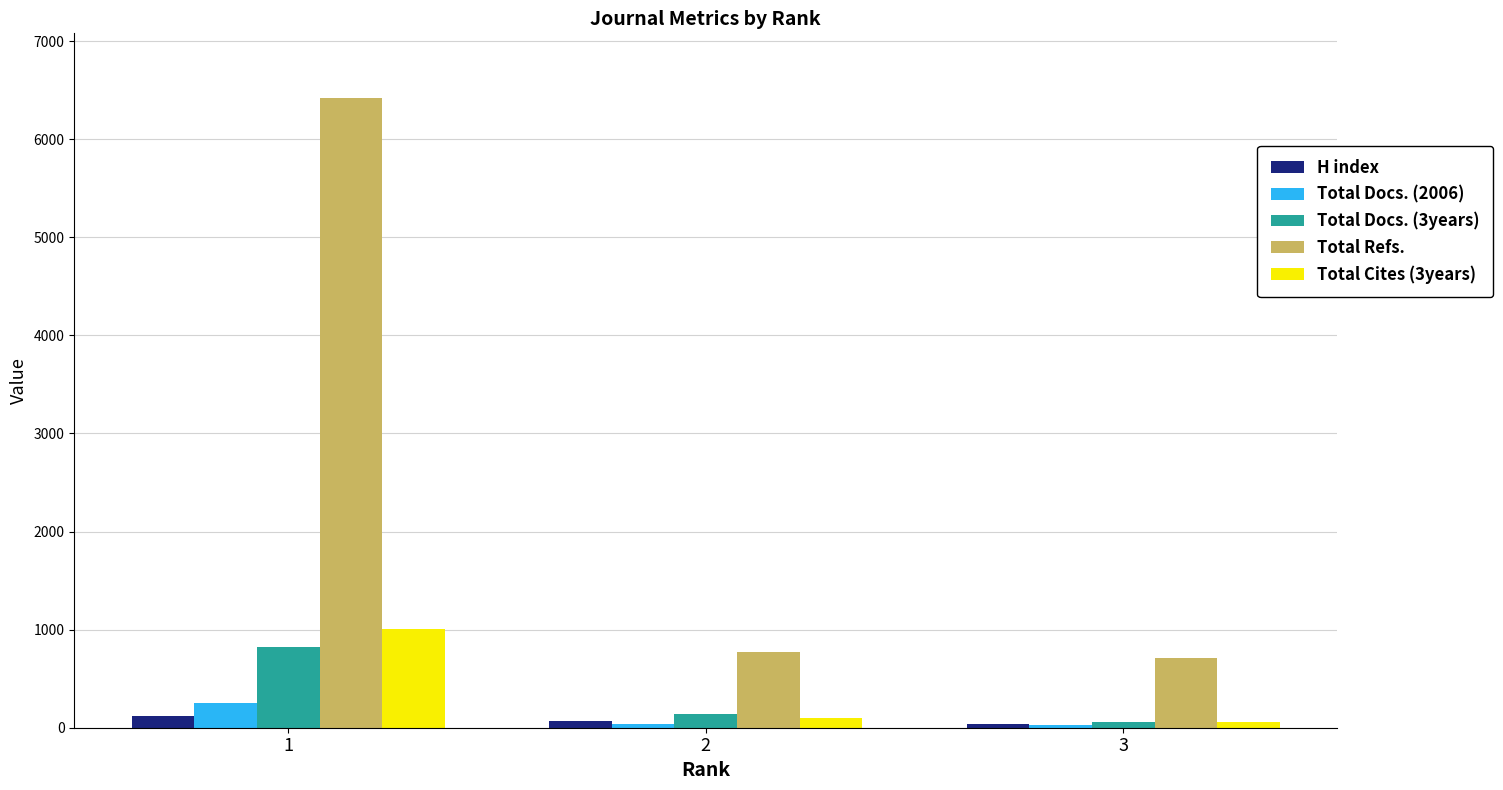

At which category does the chart reach its peak across all series?

1